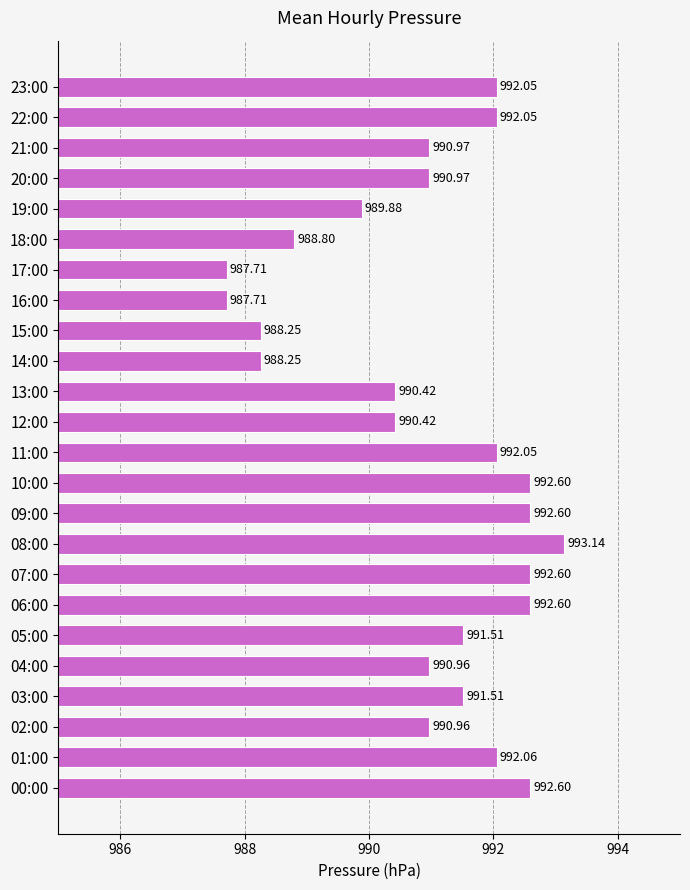

Approximately how many times larger is the value at 16:00 compared to 00:00?

1.0